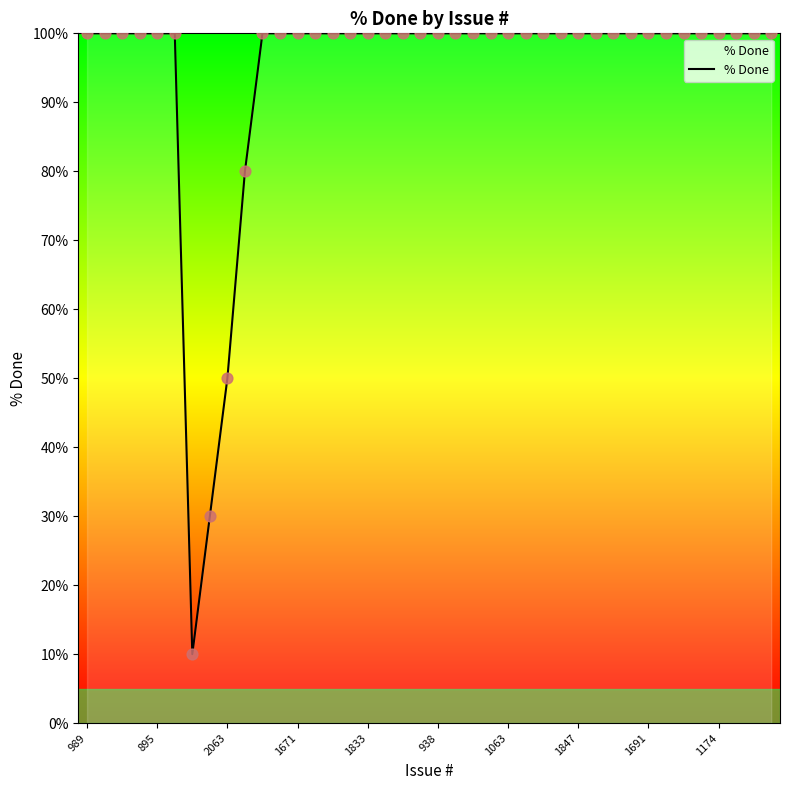

What is the difference between the maximum and minimum values?

90